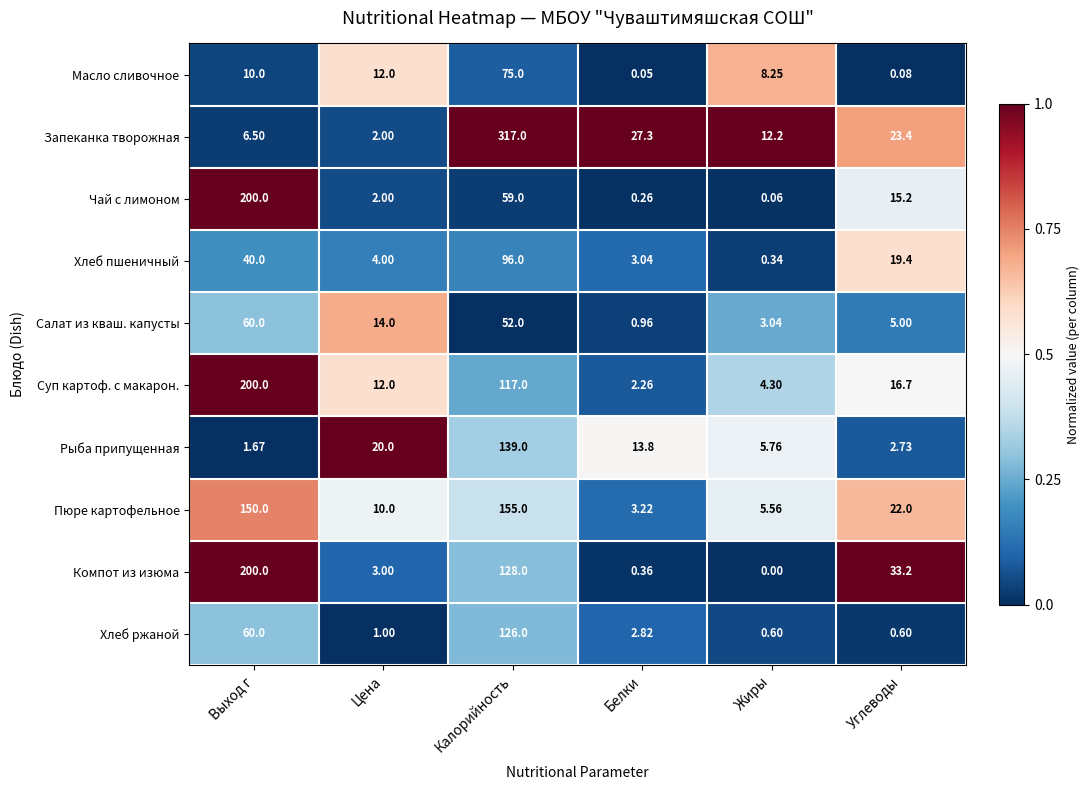

At which label does Суп картоф. с макарон. first exceed 16?

Выход г